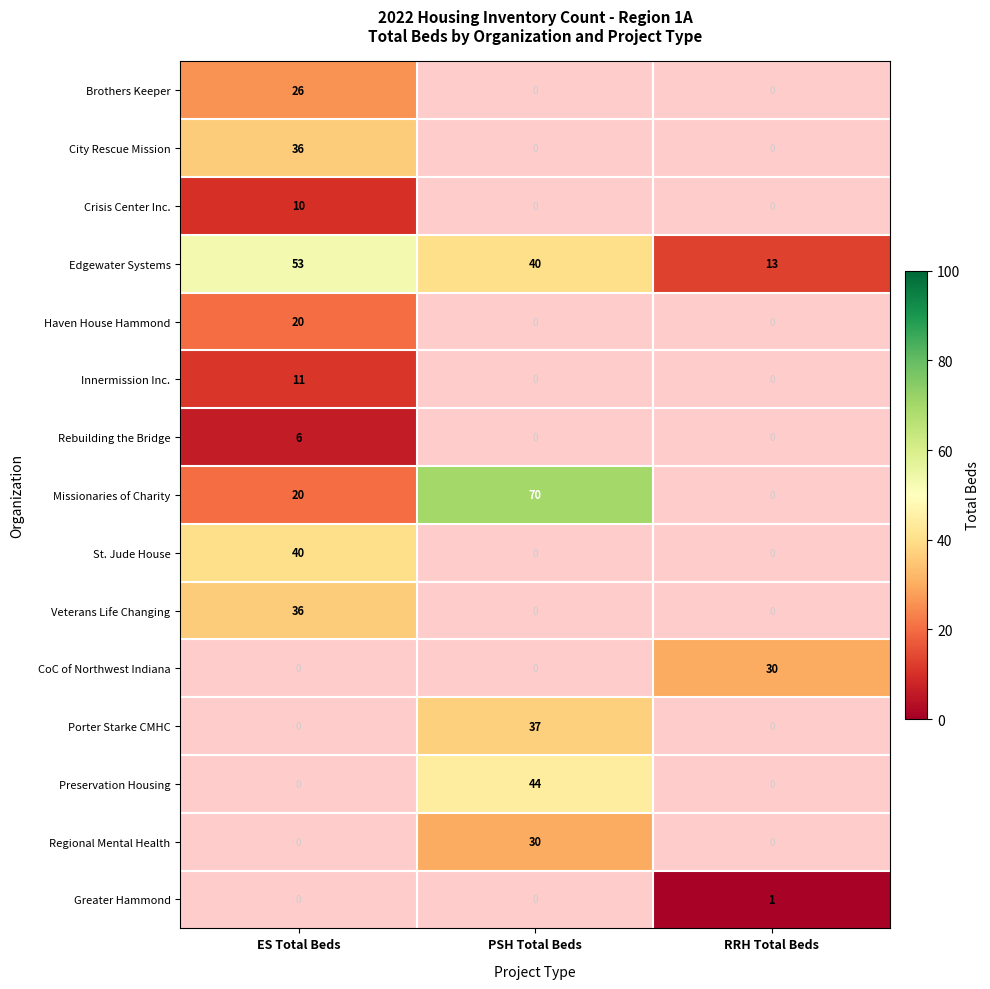

True or false: Edgewater Systems has a value of 40 at PSH Total Beds.

True